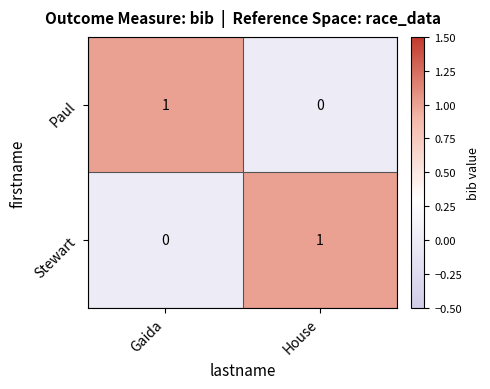

Is the value of Paul at House greater than the value of Stewart at House?

No